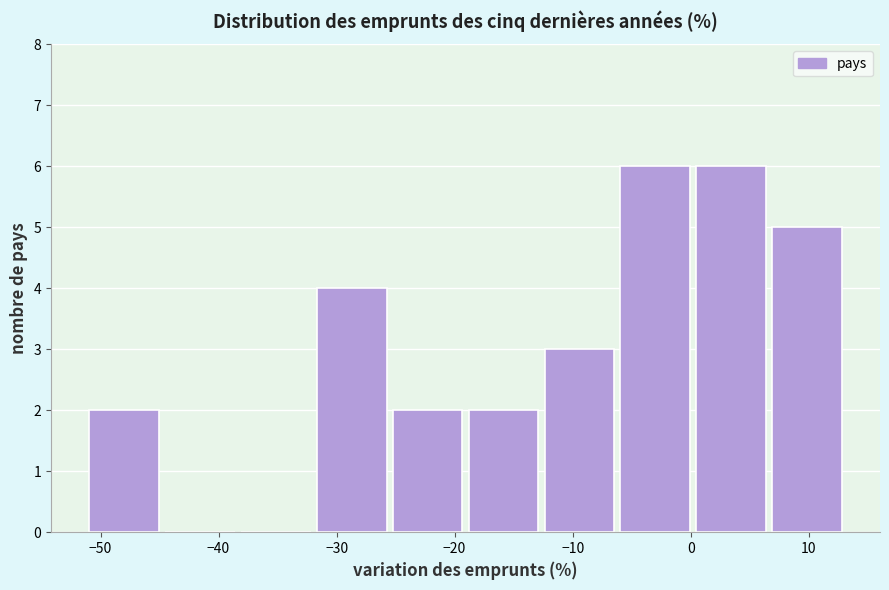

Reading left to right, list every bar in this chart as the range it spans on the x-axis followed by its height. Neither the bar edges nor the heights are printed on the chart, so give them approximately, as read against the axes.

-51 to -45: 2
-45 to -38: 0
-38 to -32: 0
-32 to -25: 4
-25 to -19: 2
-19 to -12: 2
-12 to -6: 3
-6 to 0: 6
0 to 7: 6
7 to 13: 5